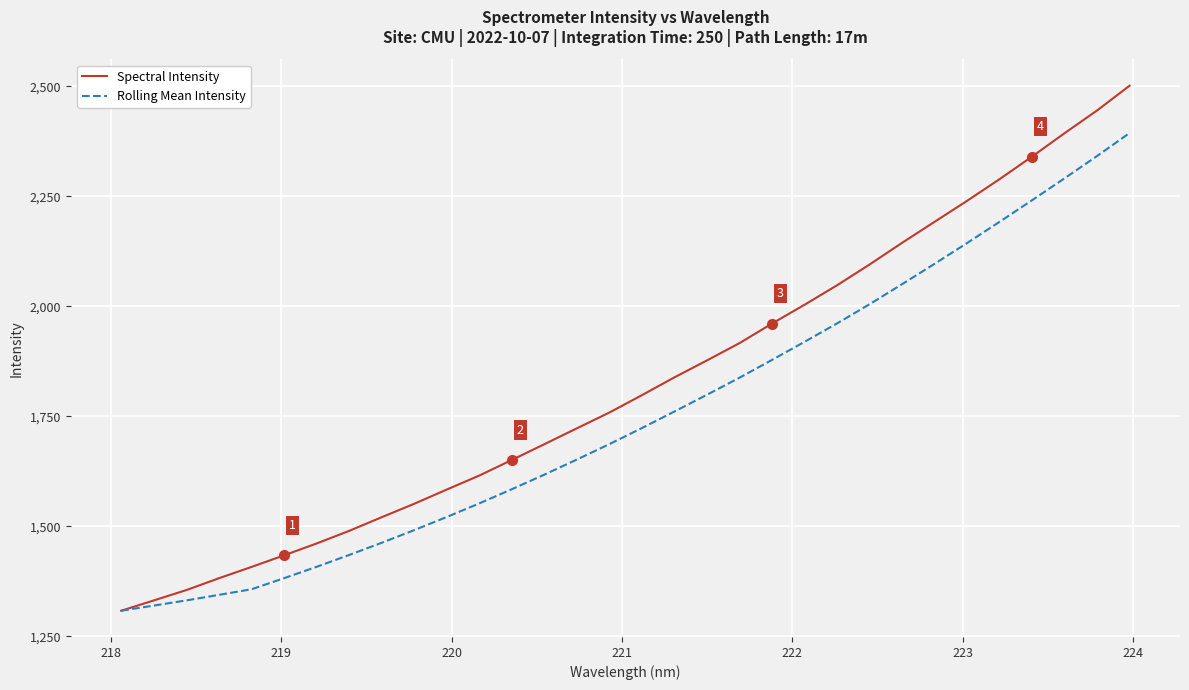

At how many categories does at least one series exceed 1898?

13